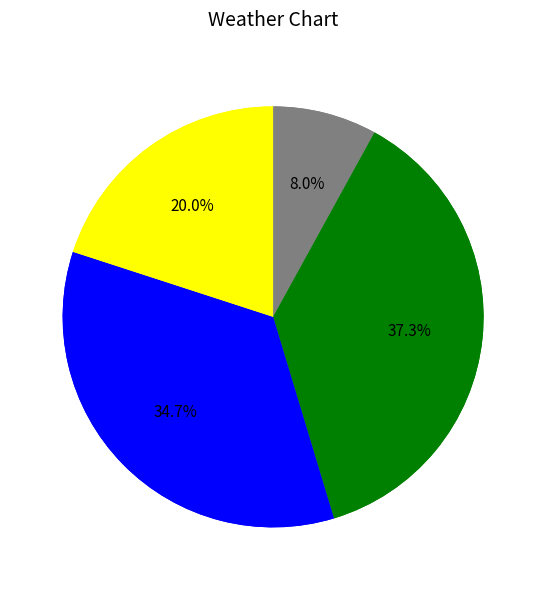

Approximately how many times larger is the value at Q1 compared to Q4?

0.4